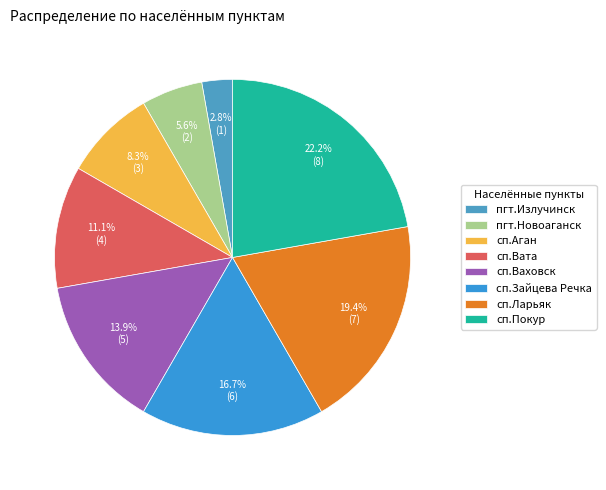

Does сп.Покур account for over 50% of the chart?

No